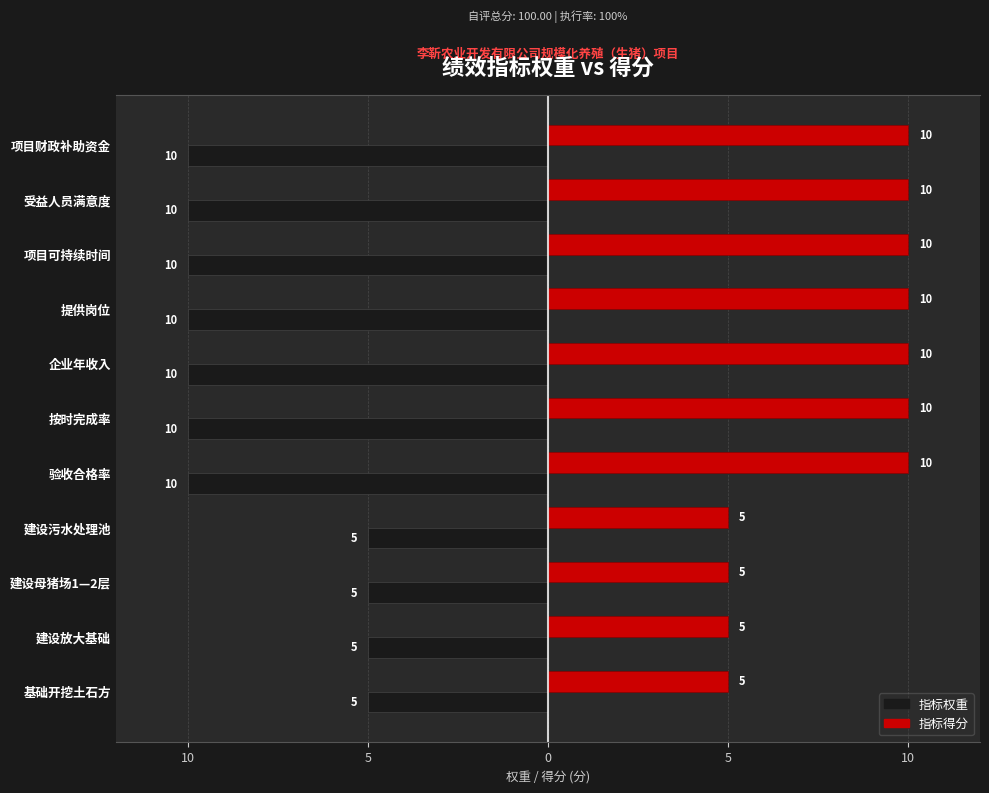

What are all the series names shown in the legend?

指标权重, 指标得分